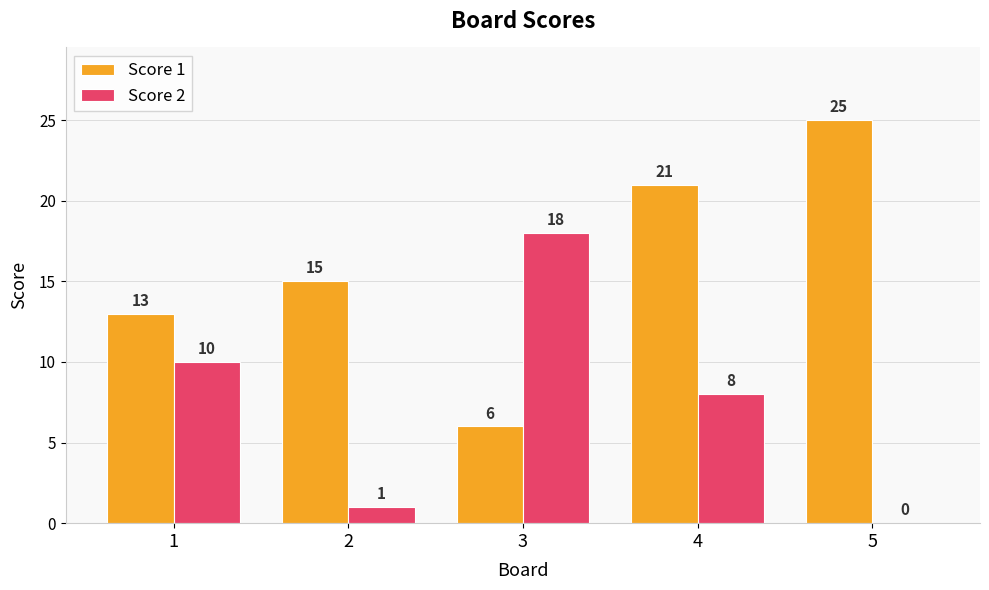

Is the value of Score 2 at 3 greater than the value of Score 1 at 3?

Yes